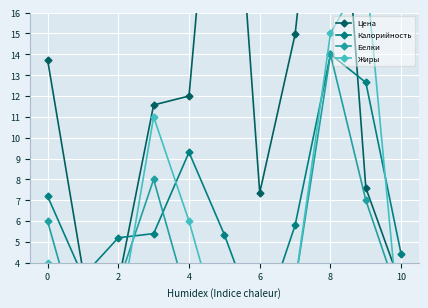

Is it true that Жиры equals -9.2 at 0?

False